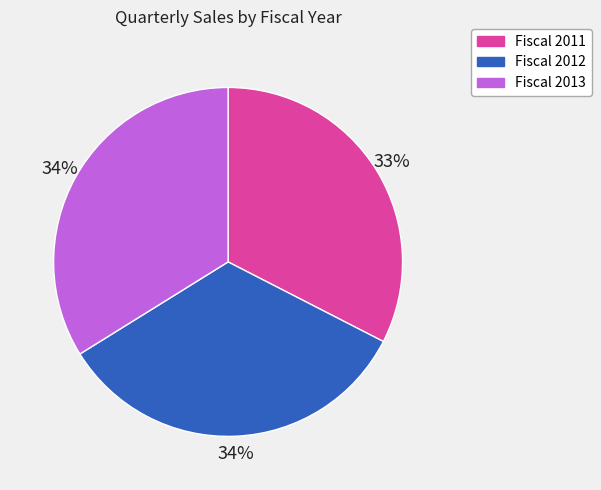

How many segments does this pie chart have?

3